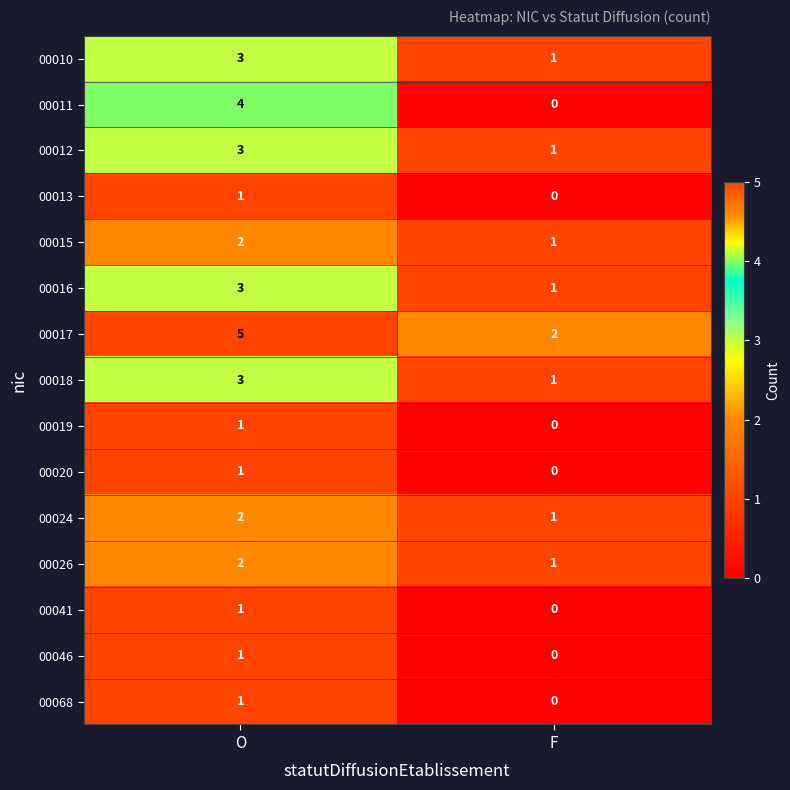

What is the sum of the 00010 values at O and F?

4